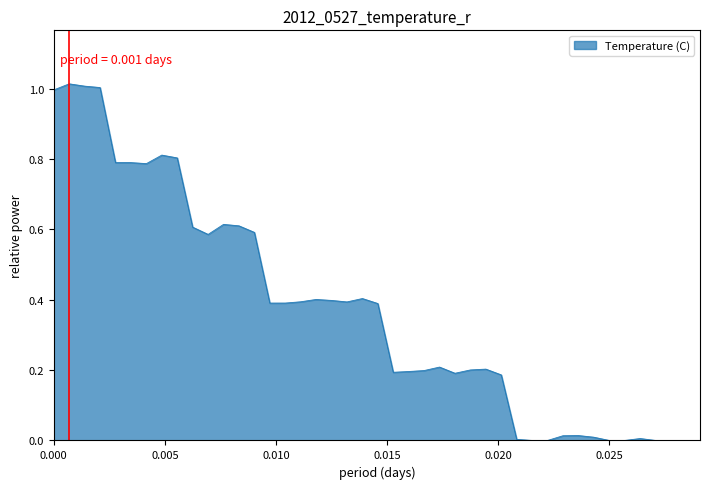

Is it true that the value at 0.000 is 0.4?

False